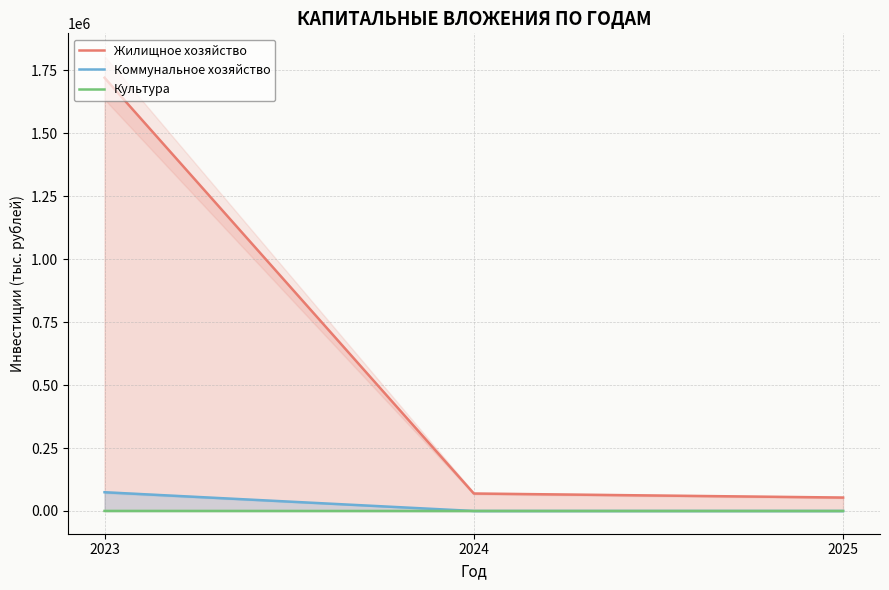

What is the difference between the maximum and minimum values in the Жилищное хозяйство series?

1666812.7